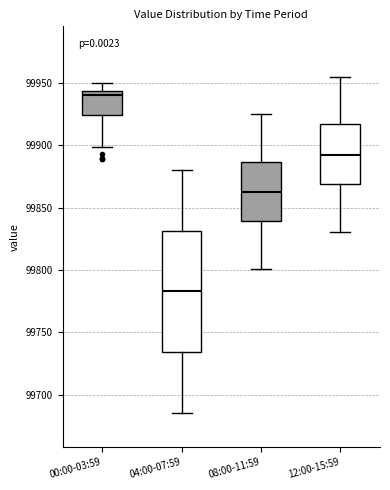

Which box has the highest median line?

00:00-03:59